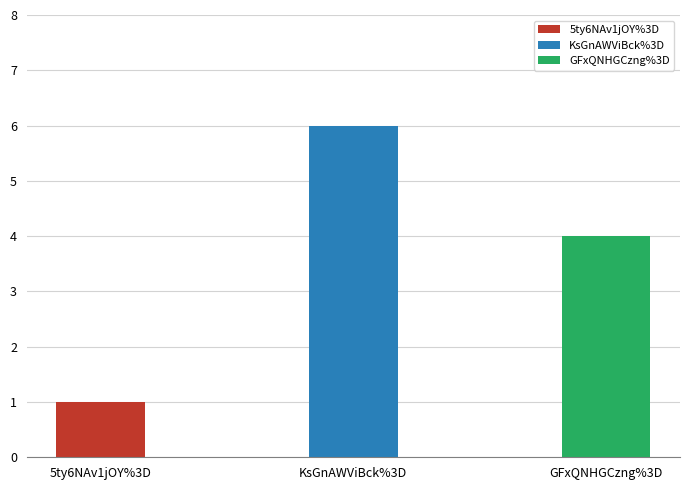

Reading left to right, extract all data points from this chart.

1	6	4